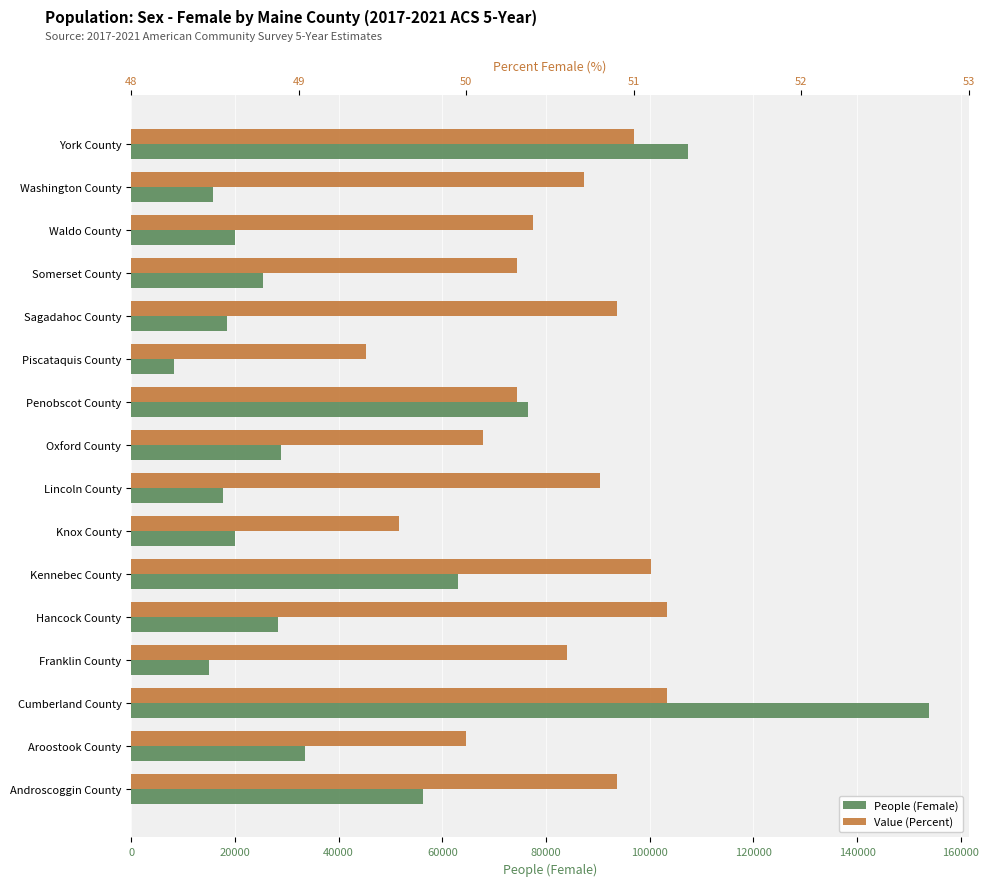

How many categories are shown in the chart?

16